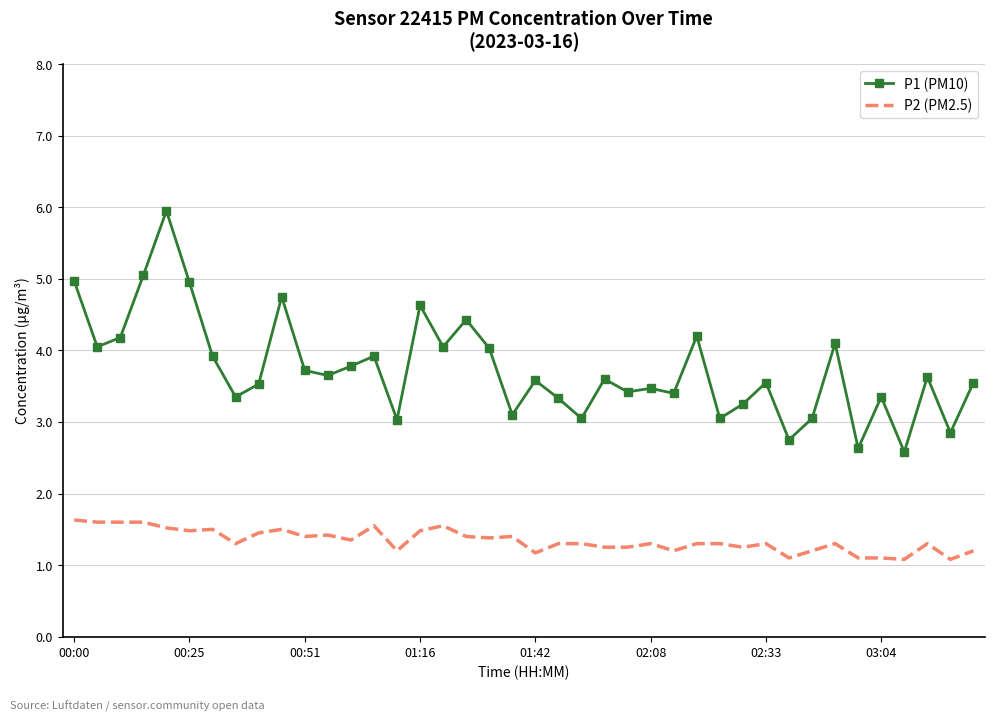

In P1 (PM10), how many points are higher than both neighbors (excluding endpoints)?

13